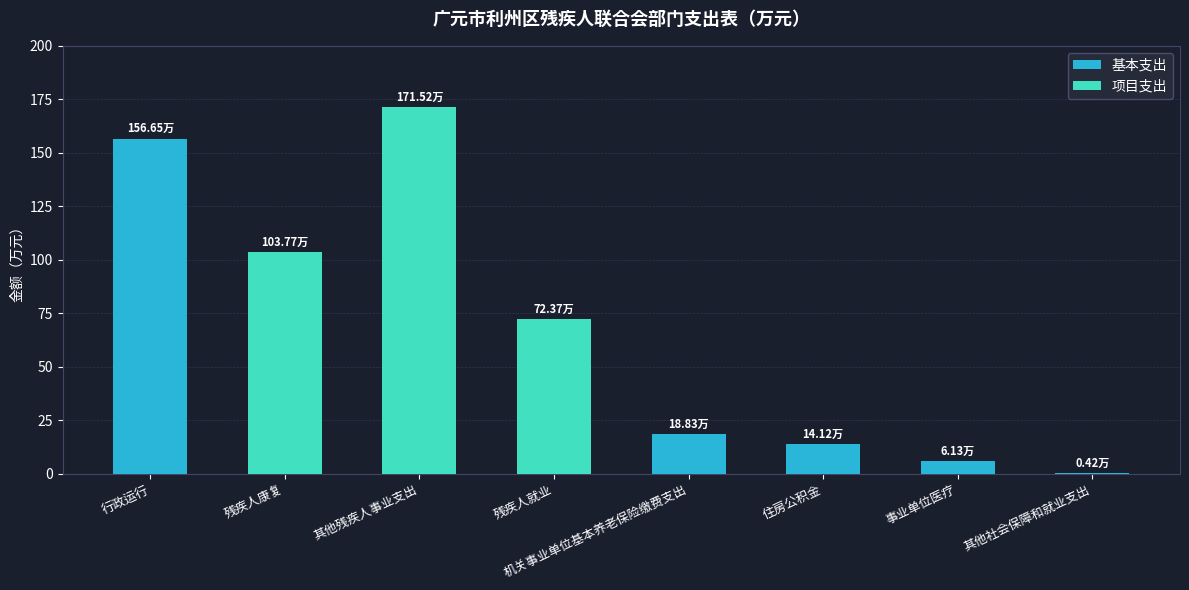

Are the bars horizontal?

No